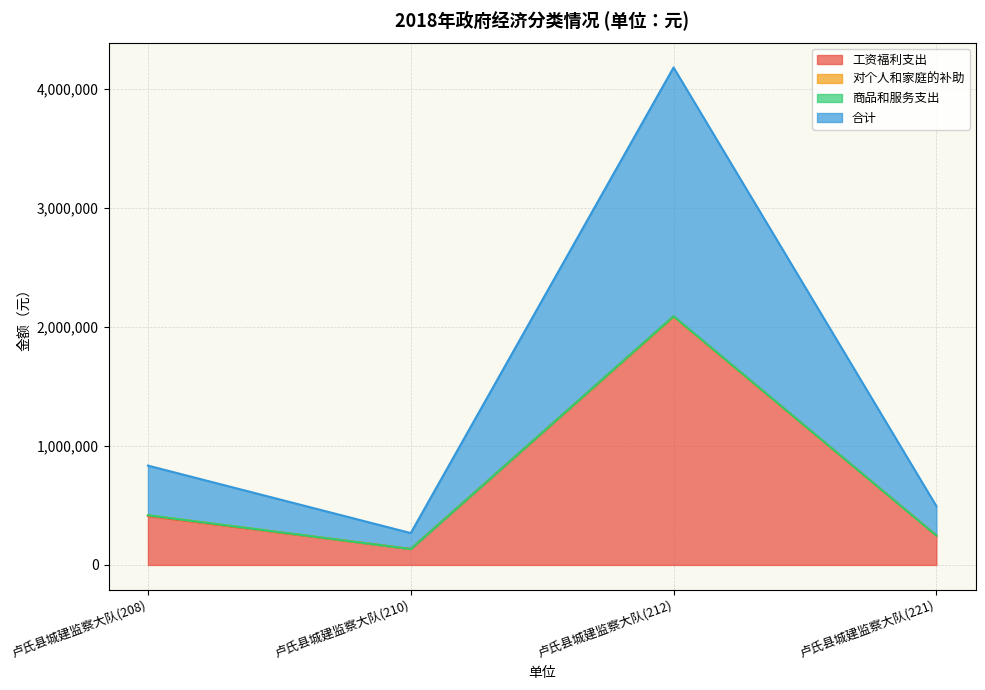

What is the minimum value for 工资福利支出?

133823.8